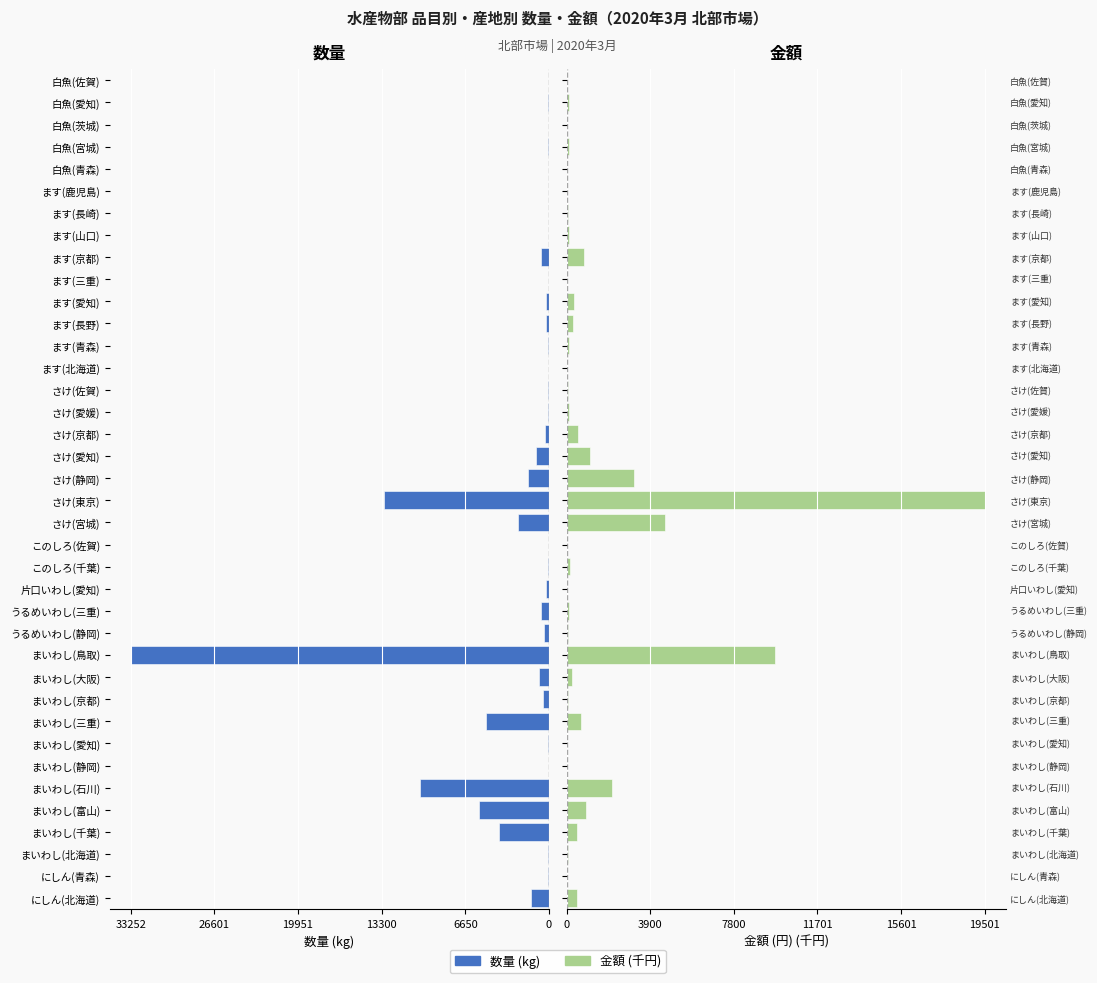

True or false: 数量 has a value of -18460.1 at さけ(東京).

False